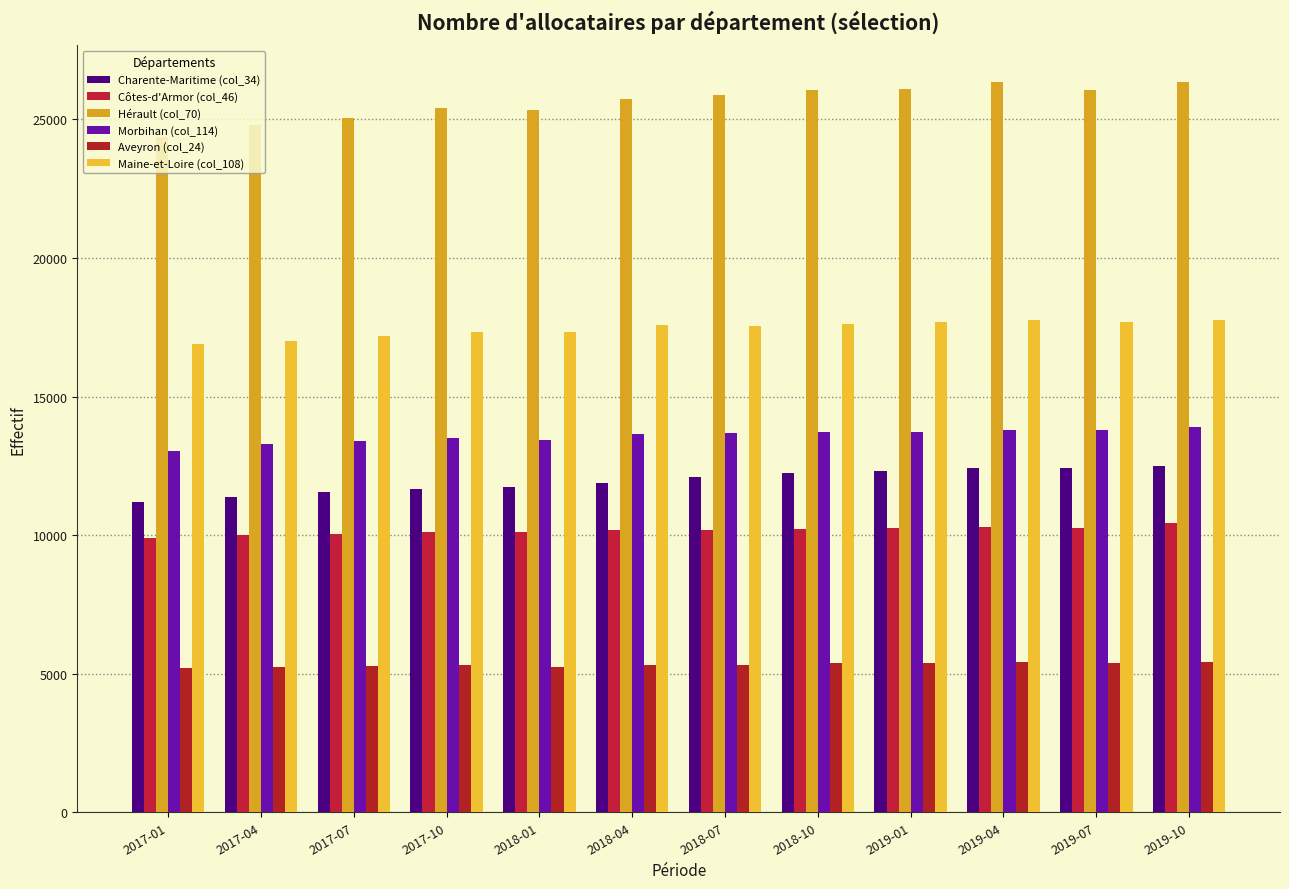

Reading right to left, what are all the values shown in this chart?

Charente-Maritime (col_34): 2019-10=12500	2019-07=12430	2019-04=12440	2019-01=12330	2018-10=12230	2018-07=12090	2018-04=11900	2018-01=11740	2017-10=11660	2017-07=11550	2017-04=11370	2017-01=11180
Côtes-d'Armor (col_46): 2019-10=10440	2019-07=10250	2019-04=10310	2019-01=10260	2018-10=10220	2018-07=10200	2018-04=10190	2018-01=10110	2017-10=10120	2017-07=10050	2017-04=10000	2017-01=9900
Hérault (col_70): 2019-10=26370	2019-07=26050	2019-04=26370	2019-01=26100	2018-10=26050	2018-07=25880	2018-04=25730	2018-01=25330	2017-10=25410	2017-07=25050	2017-04=24810	2017-01=24380
Morbihan (col_114): 2019-10=13890	2019-07=13800	2019-04=13800	2019-01=13740	2018-10=13730	2018-07=13690	2018-04=13640	2018-01=13450	2017-10=13500	2017-07=13390	2017-04=13280	2017-01=13050
Aveyron (col_24): 2019-10=5430	2019-07=5390	2019-04=5410	2019-01=5400	2018-10=5380	2018-07=5330	2018-04=5300	2018-01=5250	2017-10=5310	2017-07=5280	2017-04=5260	2017-01=5210
Maine-et-Loire (col_108): 2019-10=17780	2019-07=17710	2019-04=17760	2019-01=17690	2018-10=17620	2018-07=17540	2018-04=17600	2018-01=17340	2017-10=17340	2017-07=17190	2017-04=17000	2017-01=16900